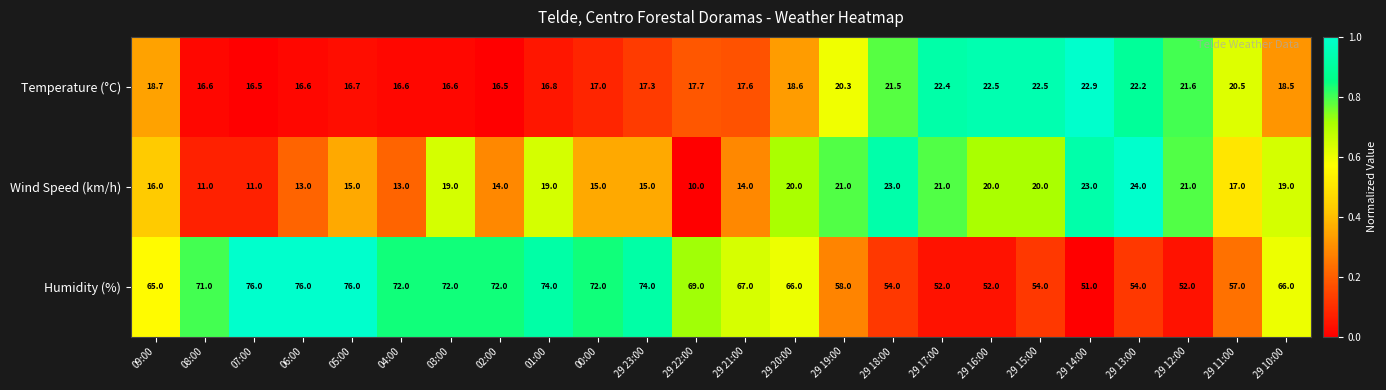

How many data points in Temperature (°C) are above 18?

12